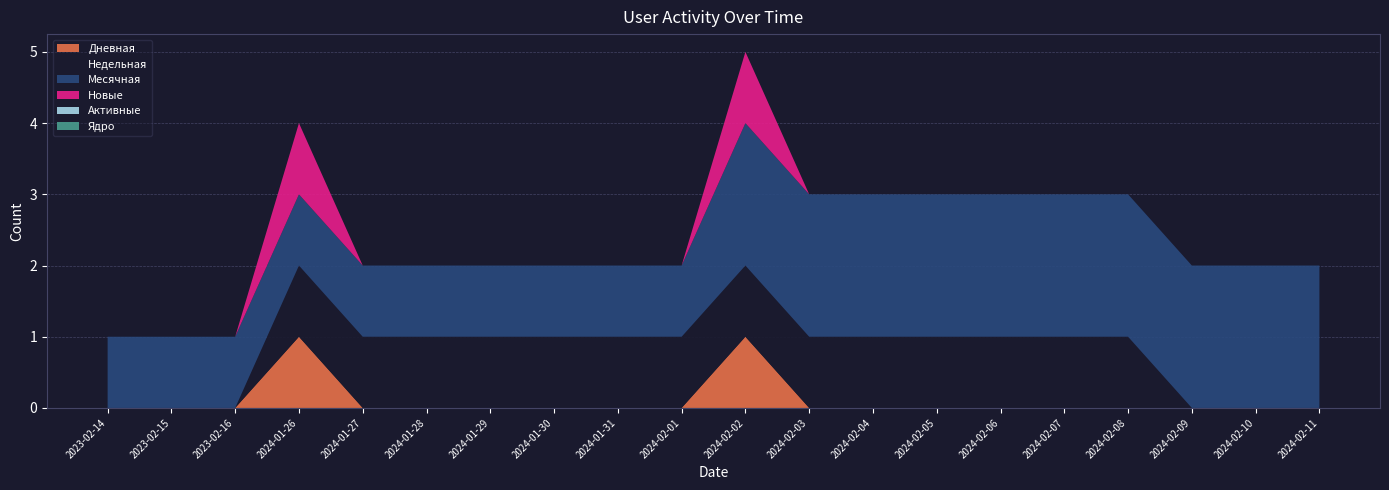

Reading left to right, extract all data points from this chart.

Недельная: 0	0	0	1	1	1	1	1	1	1	1	1	1	1	1	1	1	0	0	0
Месячная: 1	1	1	1	1	1	1	1	1	1	2	2	2	2	2	2	2	2	2	2
Дневная: 0	0	0	1	0	0	0	0	0	0	1	0	0	0	0	0	0	0	0	0
Новые: 0	0	0	1	0	0	0	0	0	0	1	0	0	0	0	0	0	0	0	0
Активные: 0	0	0	0	0	0	0	0	0	0	0	0	0	0	0	0	0	0	0	0
Ядро: 0	0	0	0	0	0	0	0	0	0	0	0	0	0	0	0	0	0	0	0